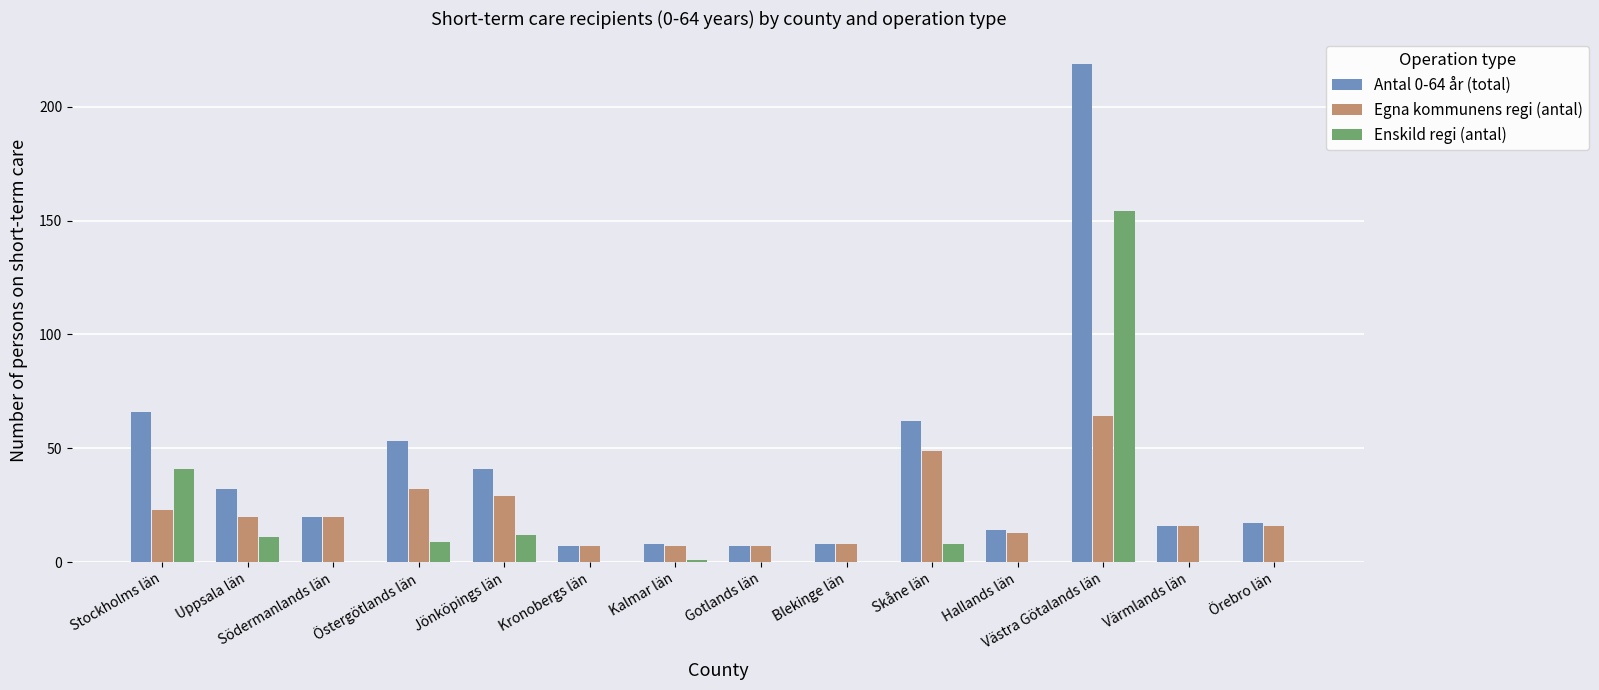

True or false: Egna kommunens regi (antal) has a value of 7 at Gotlands län.

True